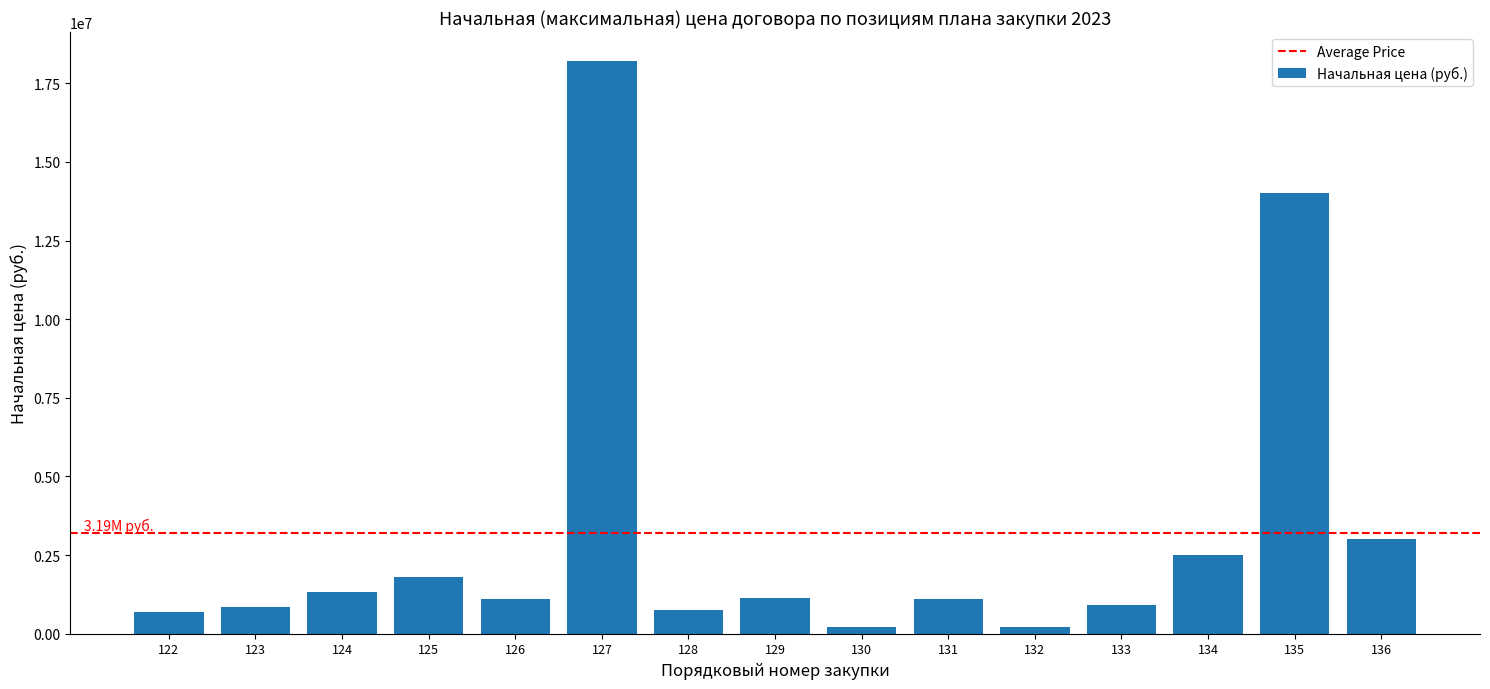

What is the value of the 15th bar from the left?

3000000.0